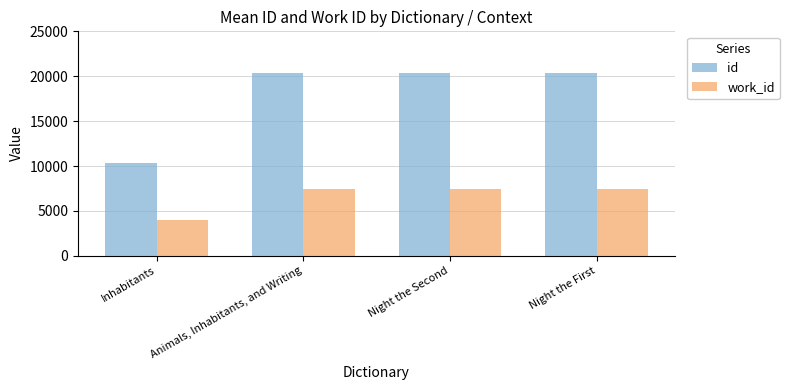

What position from the left is Animals, Inhabitants, and Writing?

2